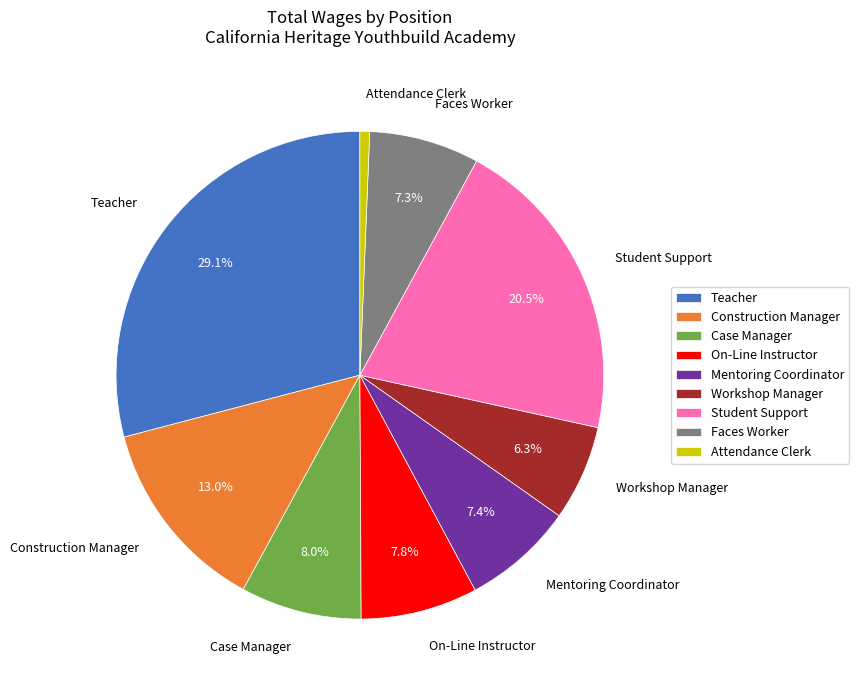

Which has a higher value, On-Line Instructor or Construction Manager?

Construction Manager